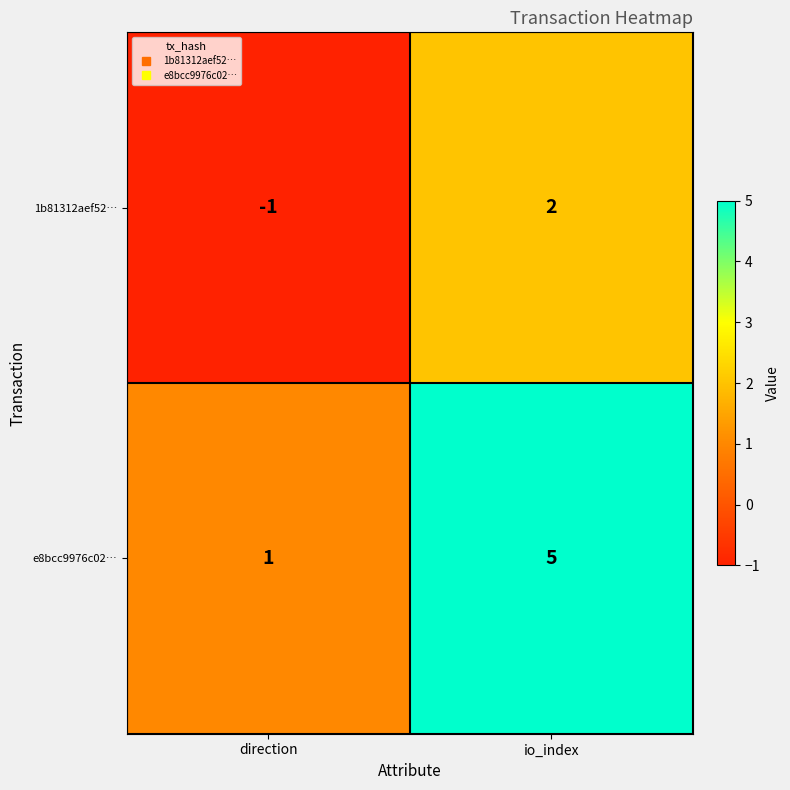

Reading left to right, what are all the values shown in this chart?

1b81312aef52…: direction=-1	io_index=2
e8bcc9976c02…: direction=1	io_index=5